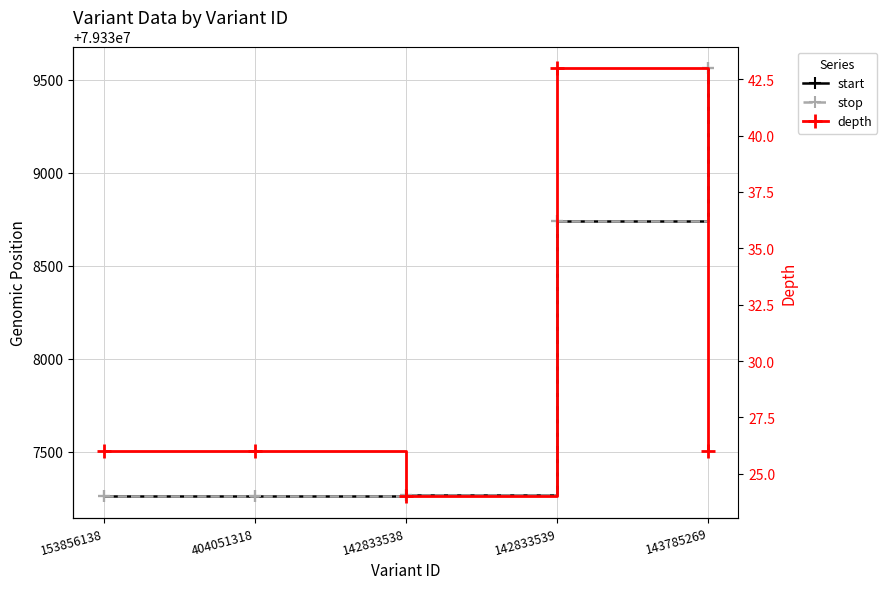

What is the difference between the maximum and minimum values in the stop series?

2302